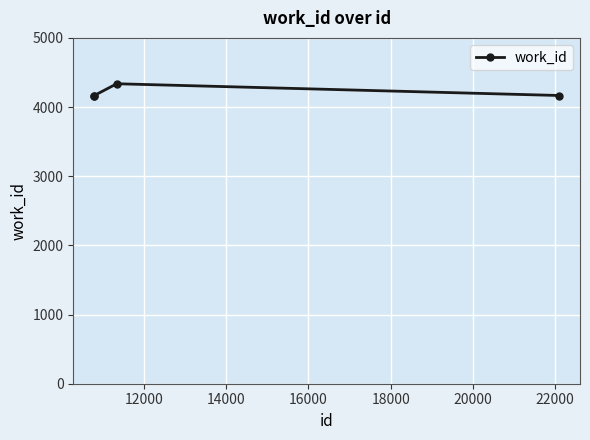

What is the greatest value displayed?

4337